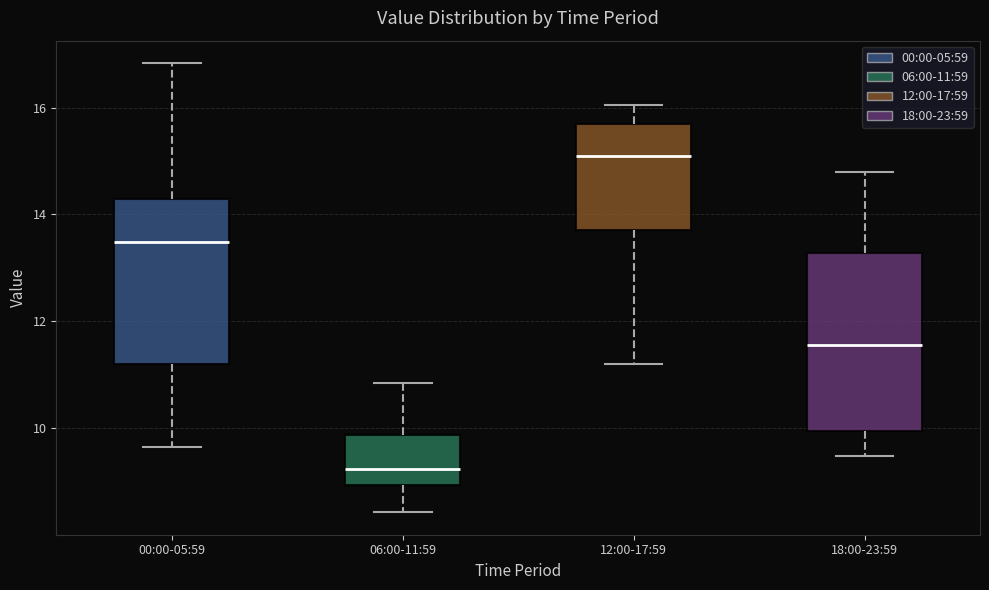

Reading left to right, transcribe this box plot: for each box, give where its median line is, the range the box spans, and where its two whiskers end, as read against the y-axis. The values are not printed on the chart, so give them approximately, as read against the axis.

00:00-05:59: median 13.4, box 11.2 to 14.2, whiskers 9.6 to 16.8
06:00-11:59: median 9.2, box 9.0 to 9.8, whiskers 8.4 to 10.8
12:00-17:59: median 15.2, box 13.8 to 15.6, whiskers 11.2 to 16.0
18:00-23:59: median 11.6, box 10.0 to 13.2, whiskers 9.4 to 14.8